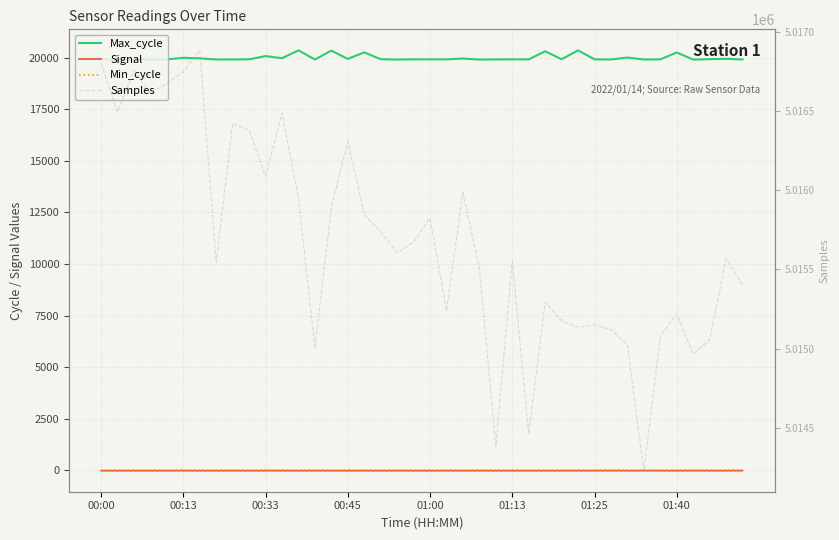

What is the difference between the maximum and minimum values in the Samples series?

2652